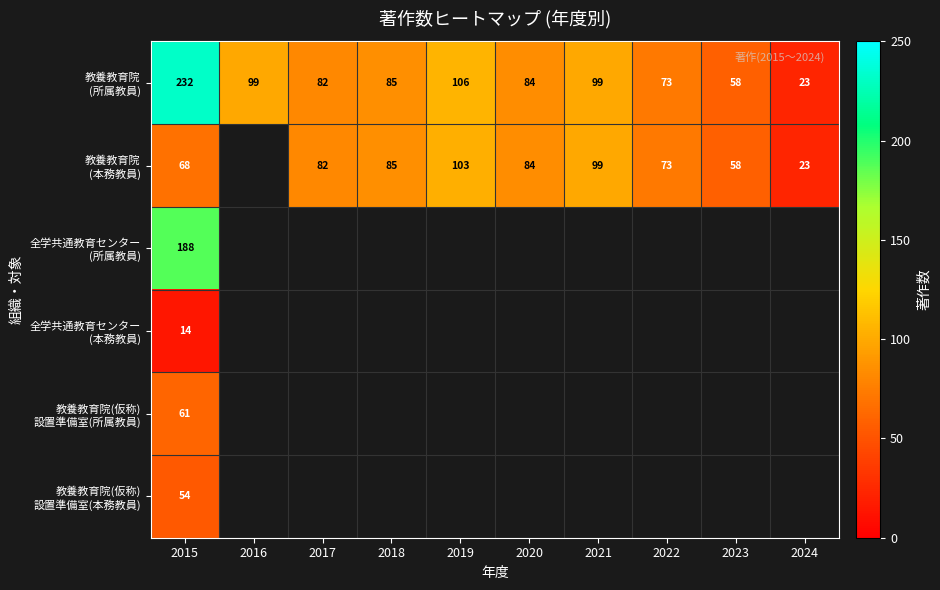

What is the spread (max minus min) of values at 2015?

218